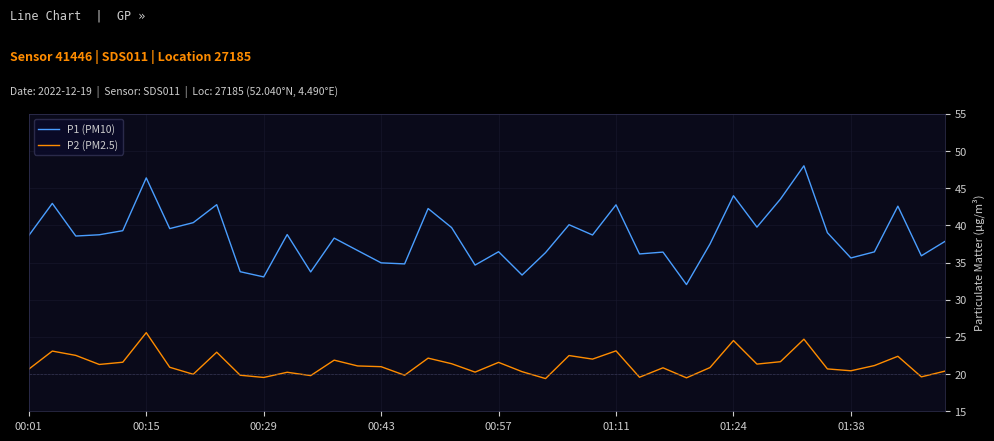

What is the minimum value shown in the chart?

19.4